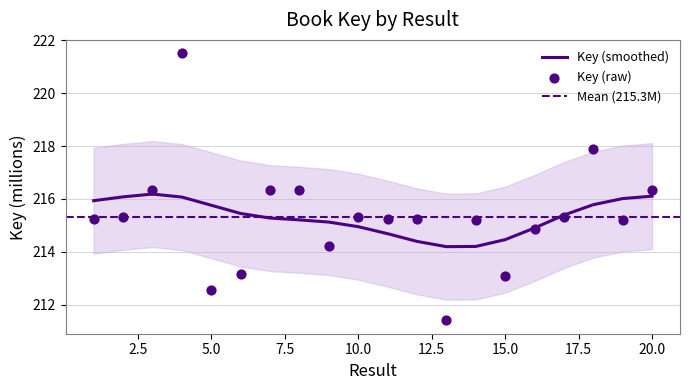

Between 10 and 14, which is larger?

10